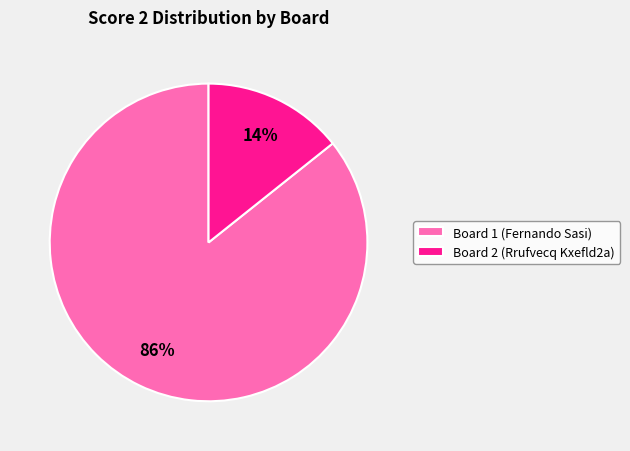

Which has a higher value, Board 1 (Fernando Sasi) or Board 2 (Rrufvecq Kxefld2a)?

Board 1 (Fernando Sasi)